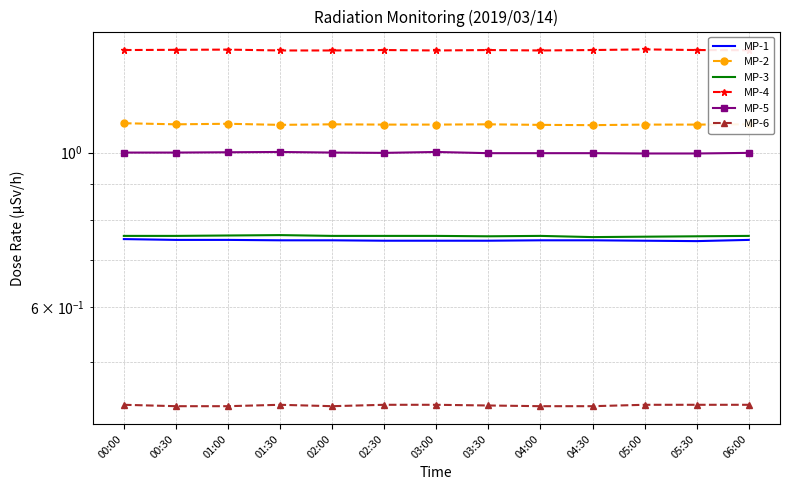

What position from the right is 03:00?

7